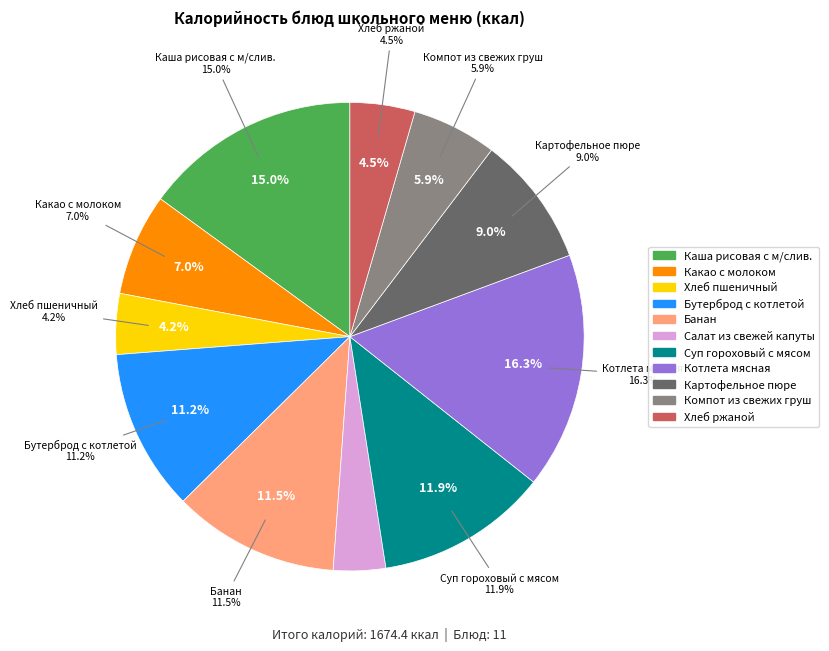

Which category has the smallest portion of the pie?

Салат из свежей капуты